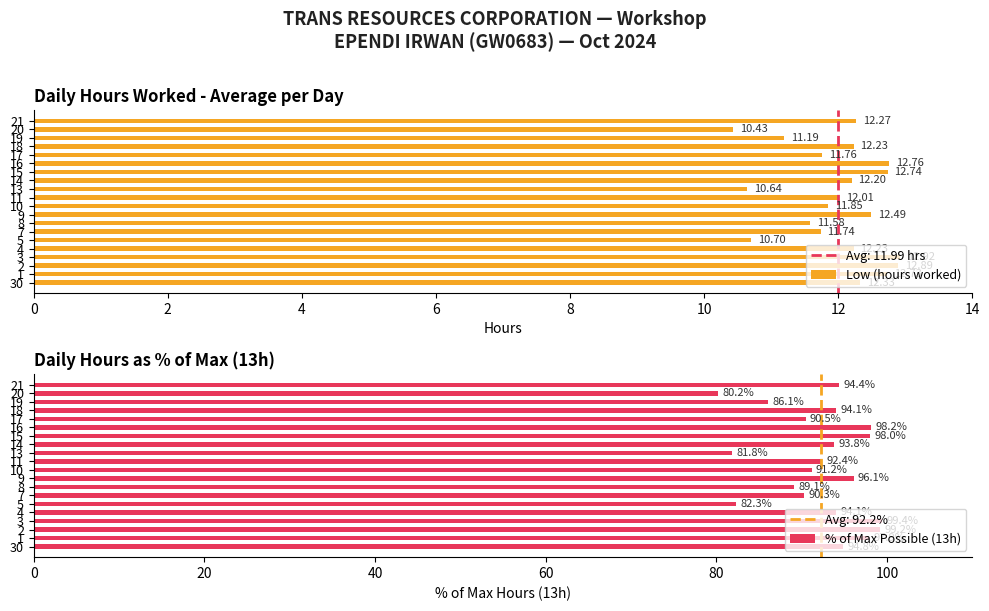

What are all the series names shown in the legend?

Low (hours worked), % of Max Possible (13h)